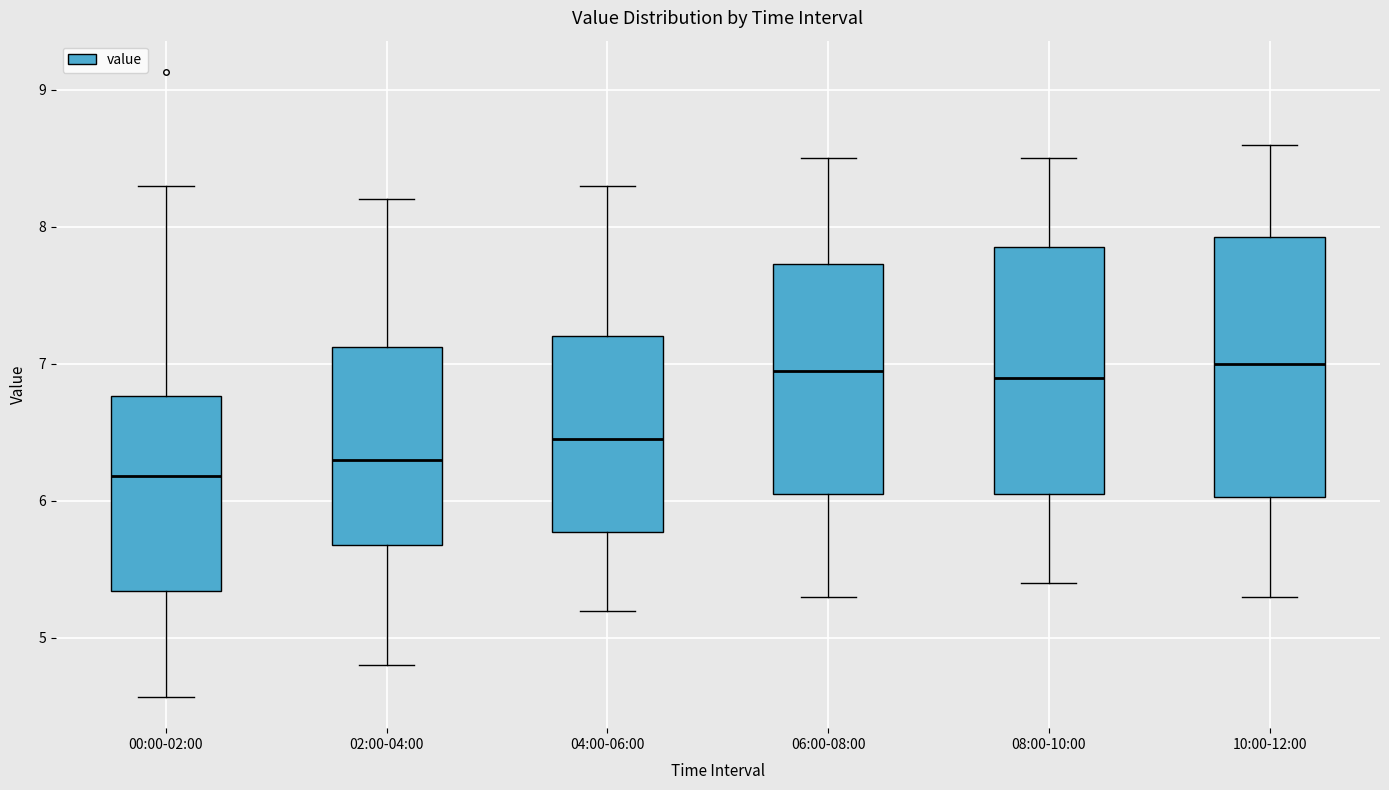

Reading left to right, transcribe this box plot: for each box, give where its median line is, the range the box spans, and where its two whiskers end, as read against the y-axis. The values are not printed on the chart, so give them approximately, as read against the axis.

00:00-02:00: median 6.2, box 5.3 to 6.8, whiskers 4.6 to 8.3
02:00-04:00: median 6.3, box 5.7 to 7.1, whiskers 4.8 to 8.2
04:00-06:00: median 6.5, box 5.8 to 7.2, whiskers 5.2 to 8.3
06:00-08:00: median 7.0, box 6.1 to 7.7, whiskers 5.3 to 8.5
08:00-10:00: median 6.9, box 6.1 to 7.9, whiskers 5.4 to 8.5
10:00-12:00: median 7.0, box 6.0 to 7.9, whiskers 5.3 to 8.6